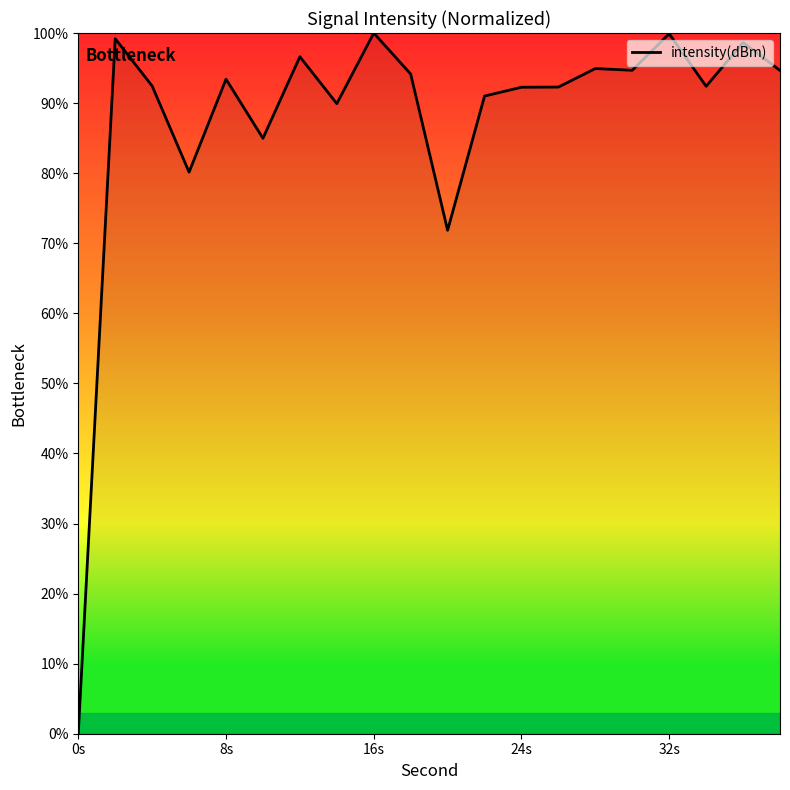

What is the difference between the maximum and minimum values?

100.0